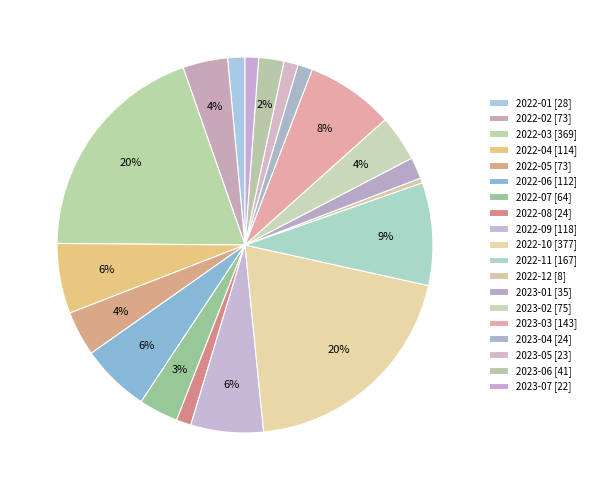

How many segments does this pie chart have?

19